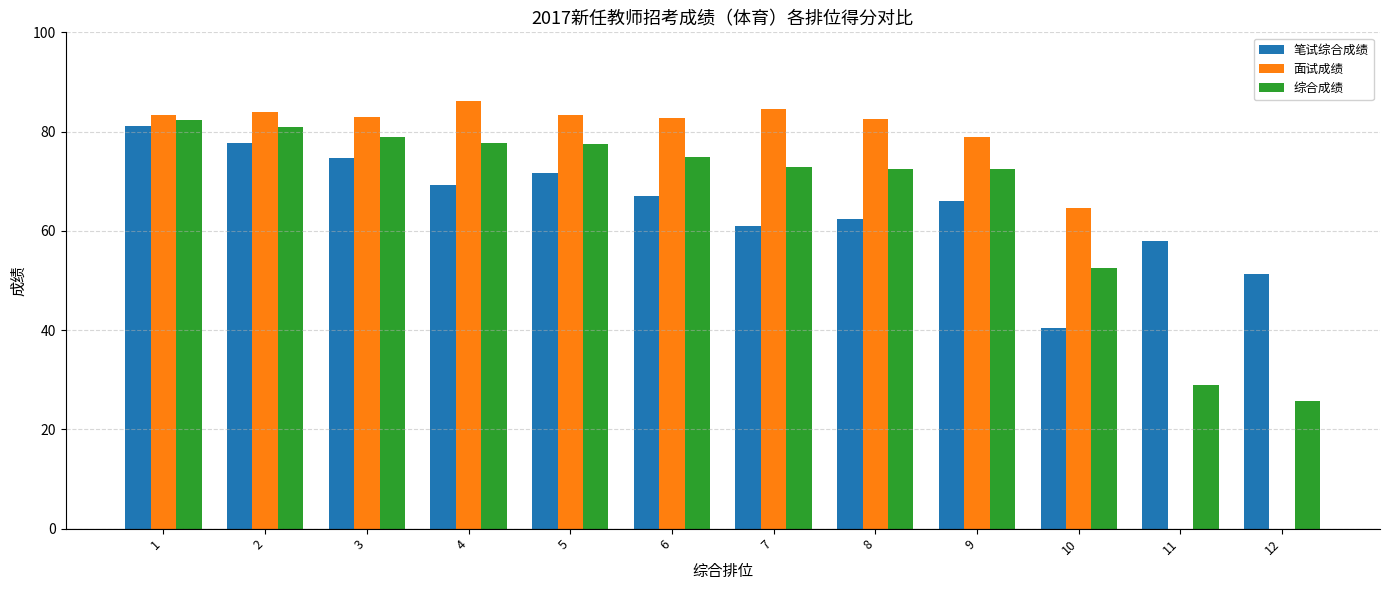

What is the difference between the 笔试综合成绩 values at 1 and 8?

18.8